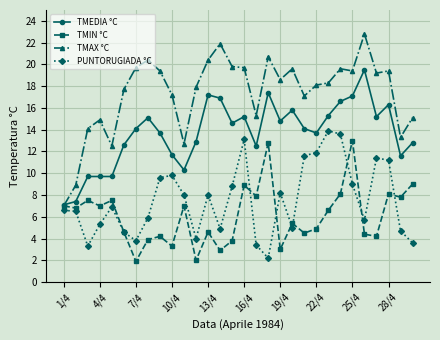

Which series has the largest total across all categories?

TMAX °C